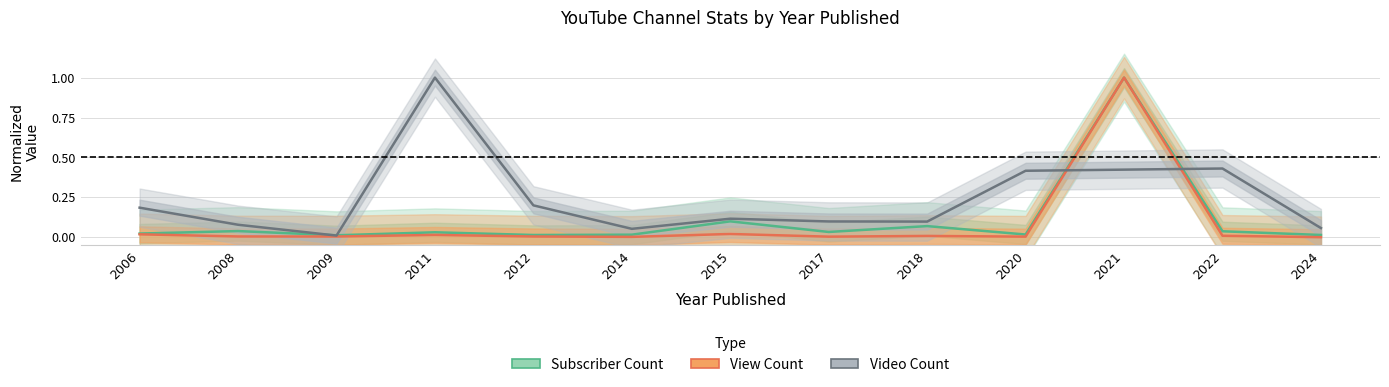

What is the value of the Subscriber Count point at the 9th from the left?

0.1